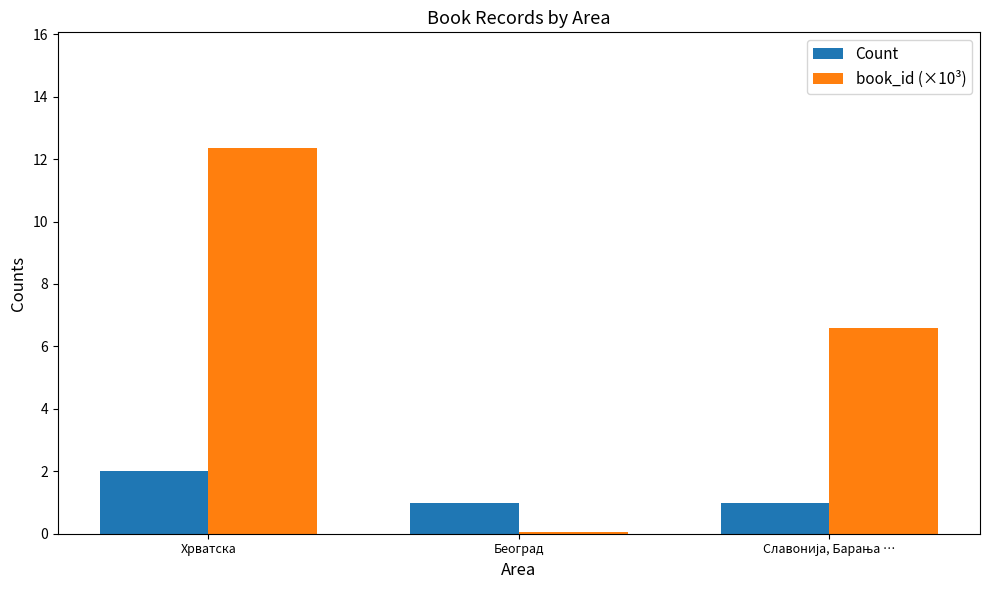

What is the maximum value shown in the chart?

12.4